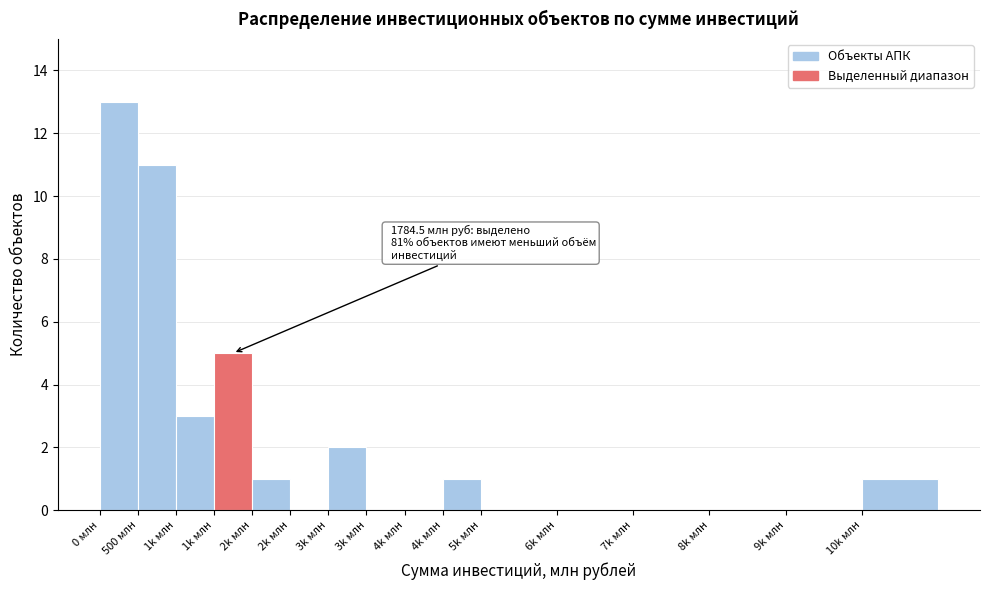

How many series are shown in this chart?

1